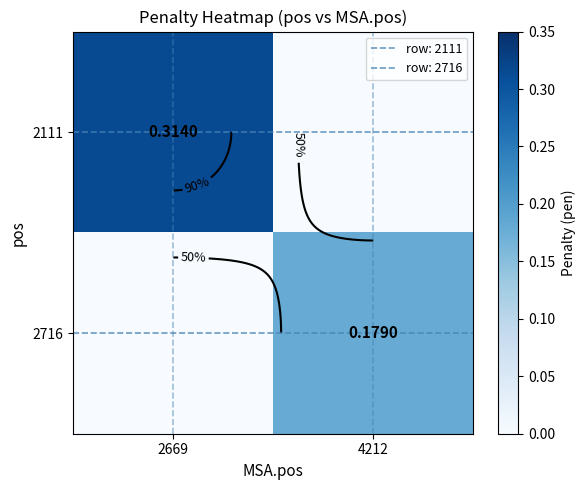

Rank the series by their average value, from lowest to highest.

2716, 2111